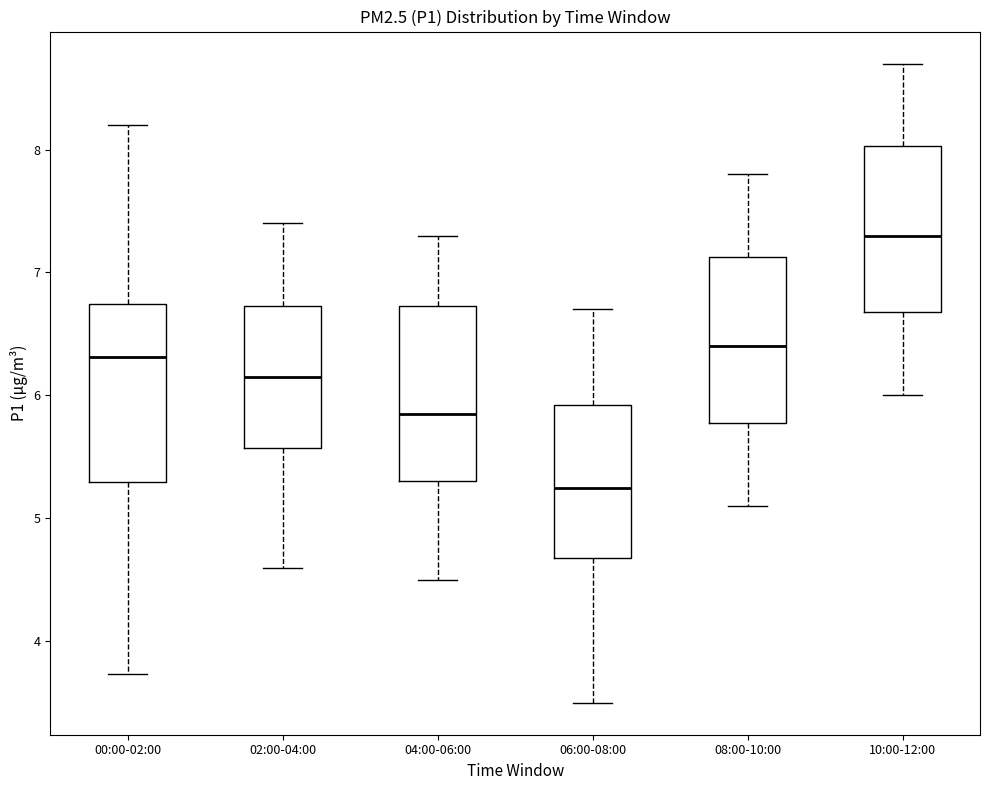

Which box has the highest median line?

10:00-12:00